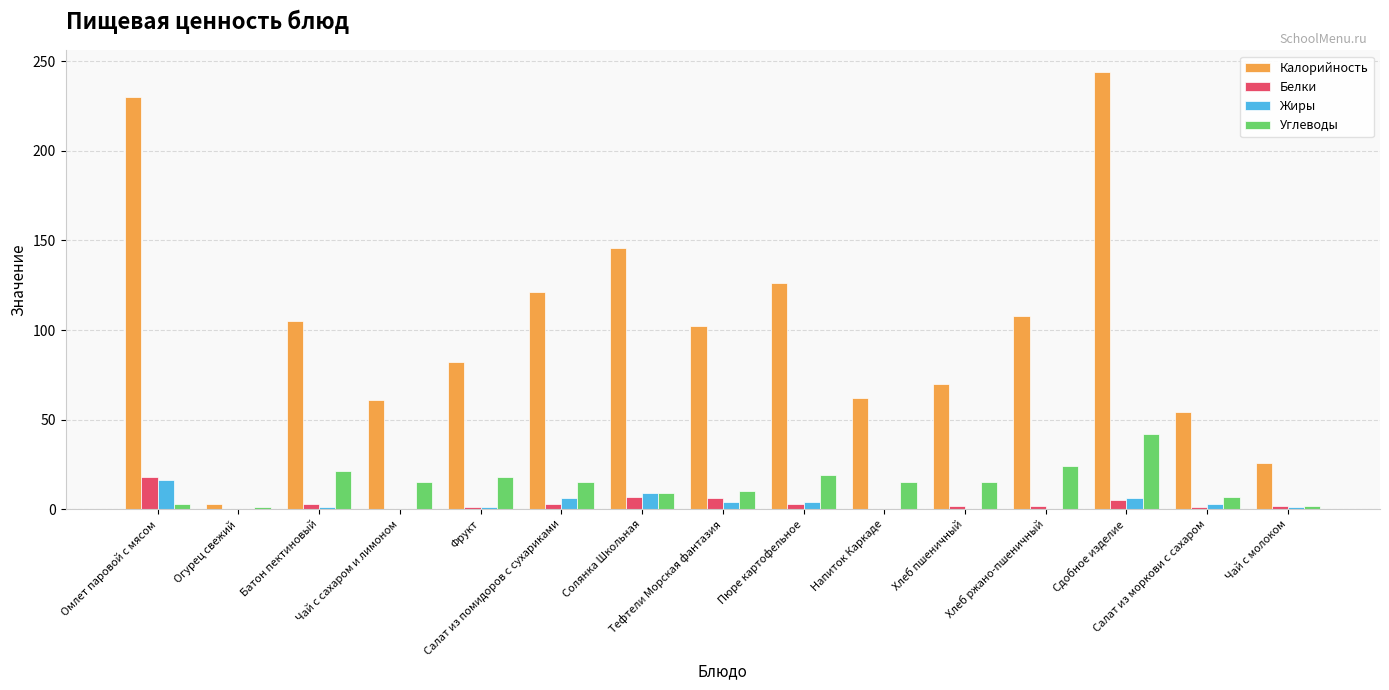

Does the chart contain stacked bars?

No